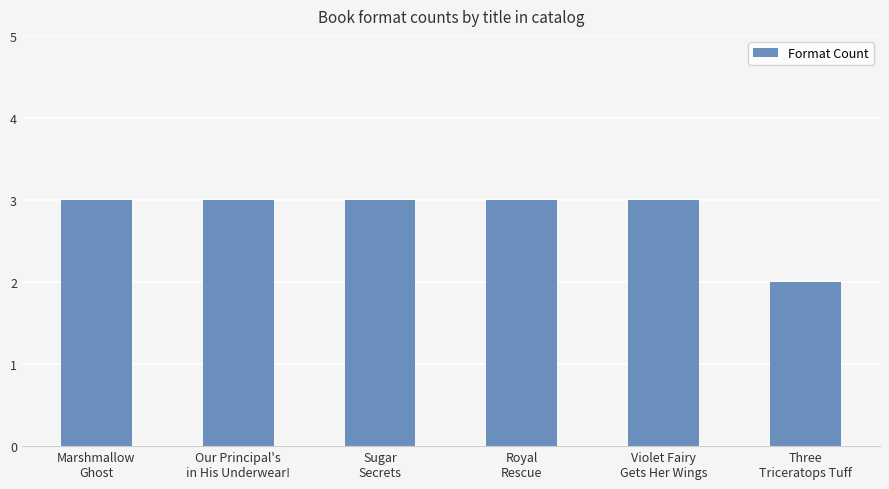

What is the sum of all values?

17